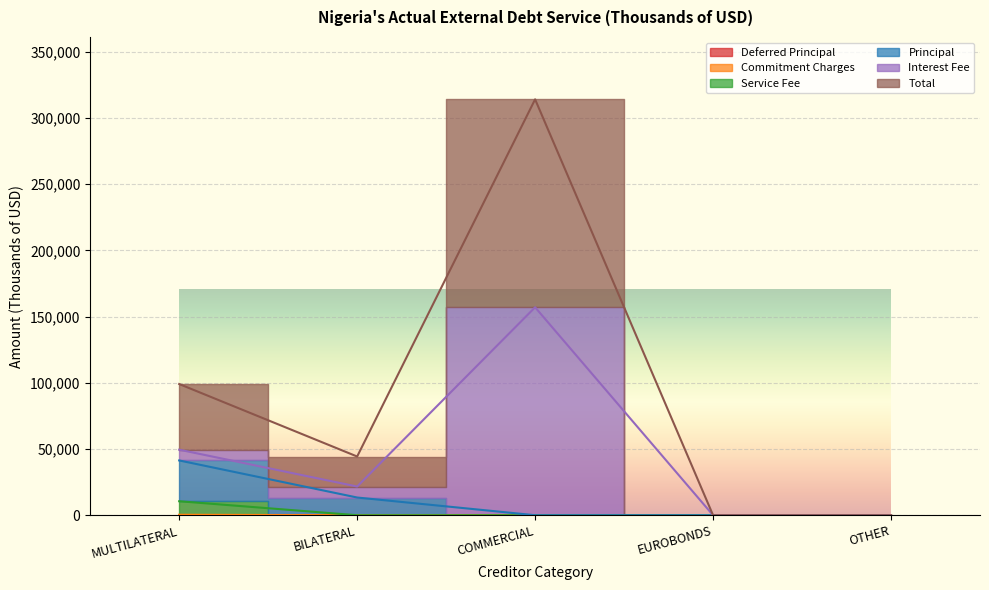

Where is Deferred Principal nearest to the value 5279?

BILATERAL